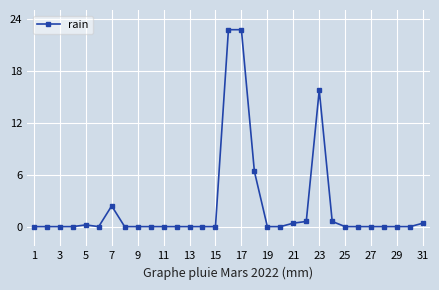

What is the greatest value displayed?

22.8